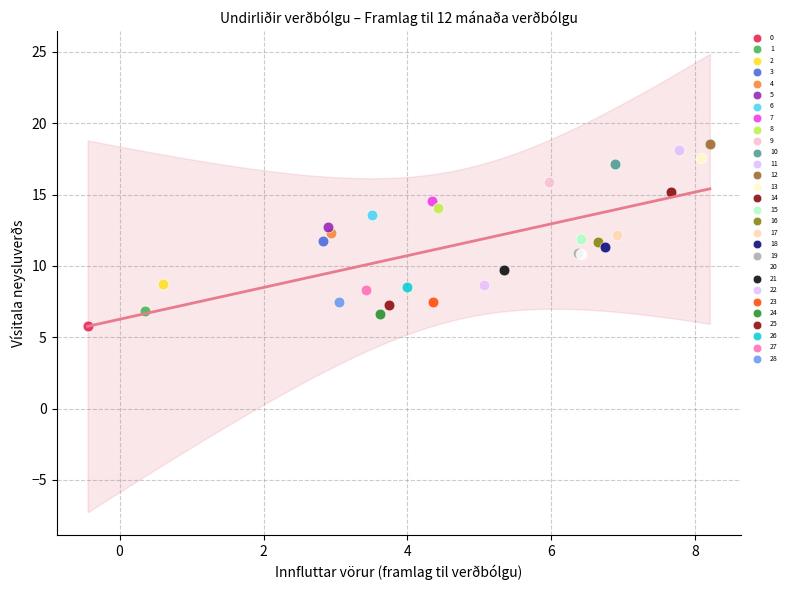

Which series reaches the maximum Y coordinate?

12